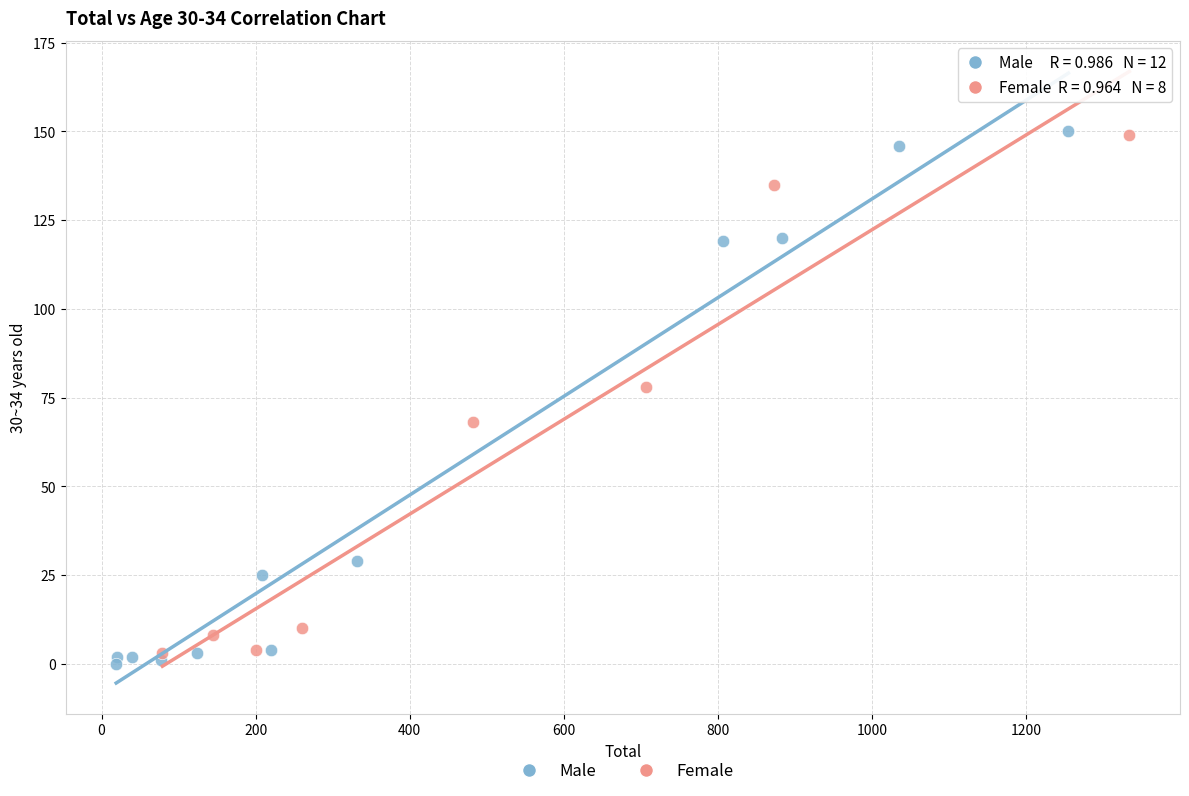

Which series has the largest Y range (max minus min)?

Male